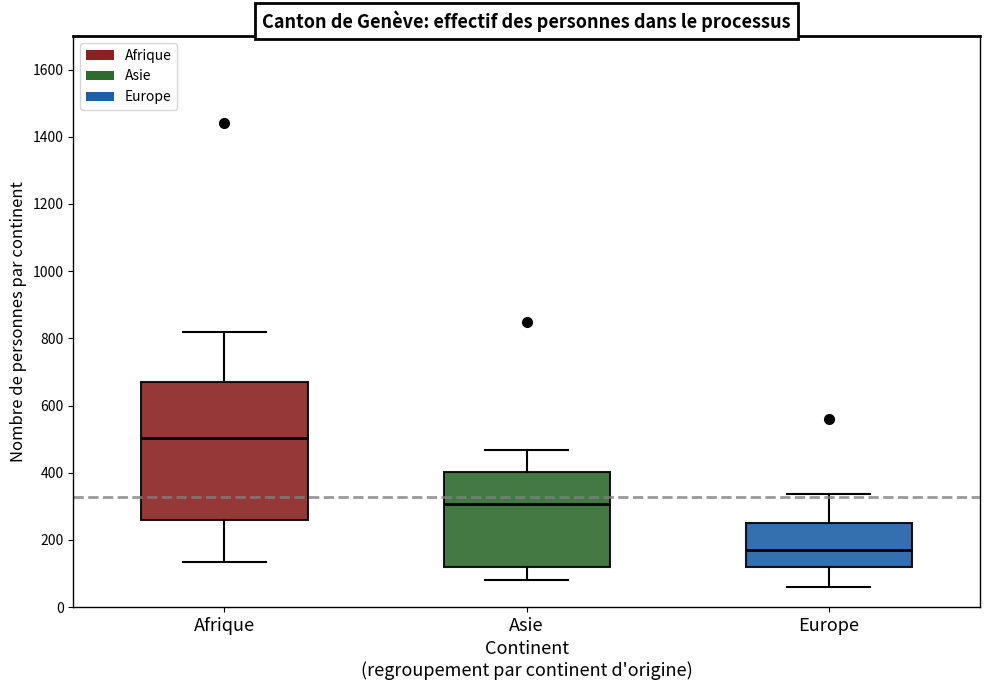

Reading left to right, transcribe this box plot: for each box, give where its median line is, the range the box spans, and where its two whiskers end, as read against the y-axis. The values are not printed on the chart, so give them approximately, as read against the axis.

Afrique: median 500, box 260 to 680, whiskers 140 to 820
Asie: median 300, box 120 to 400, whiskers 80 to 460
Europe: median 160, box 120 to 260, whiskers 60 to 340